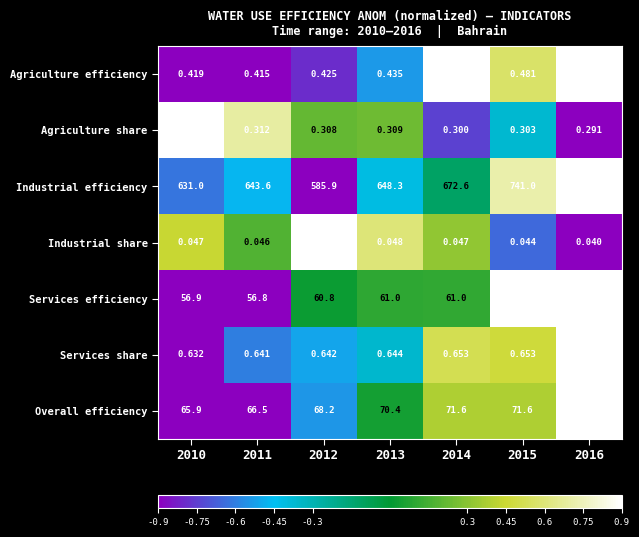

How many series are shown in this chart?

7